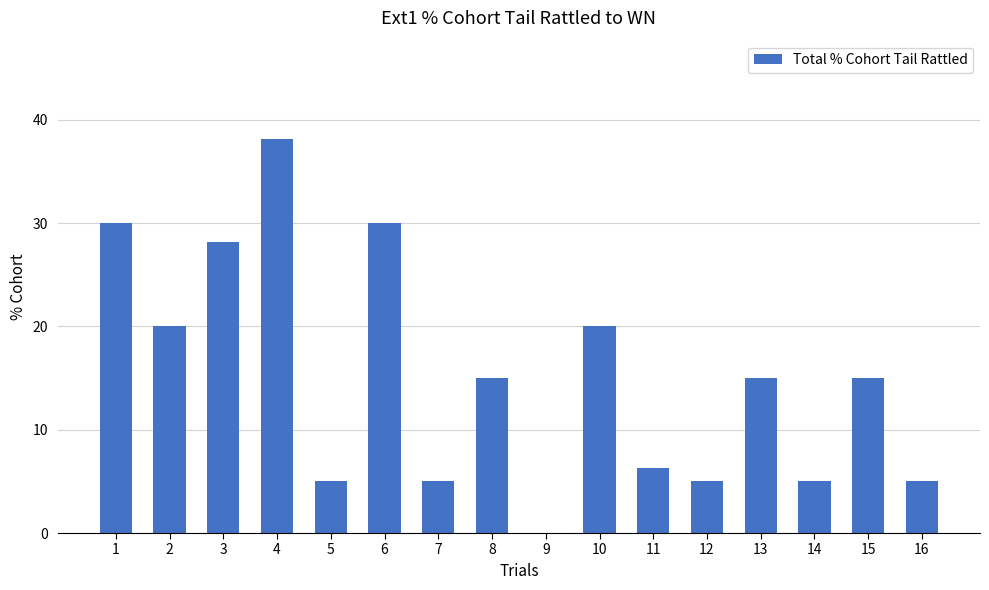

Approximately how many times larger is the value at 10 compared to 3?

0.7